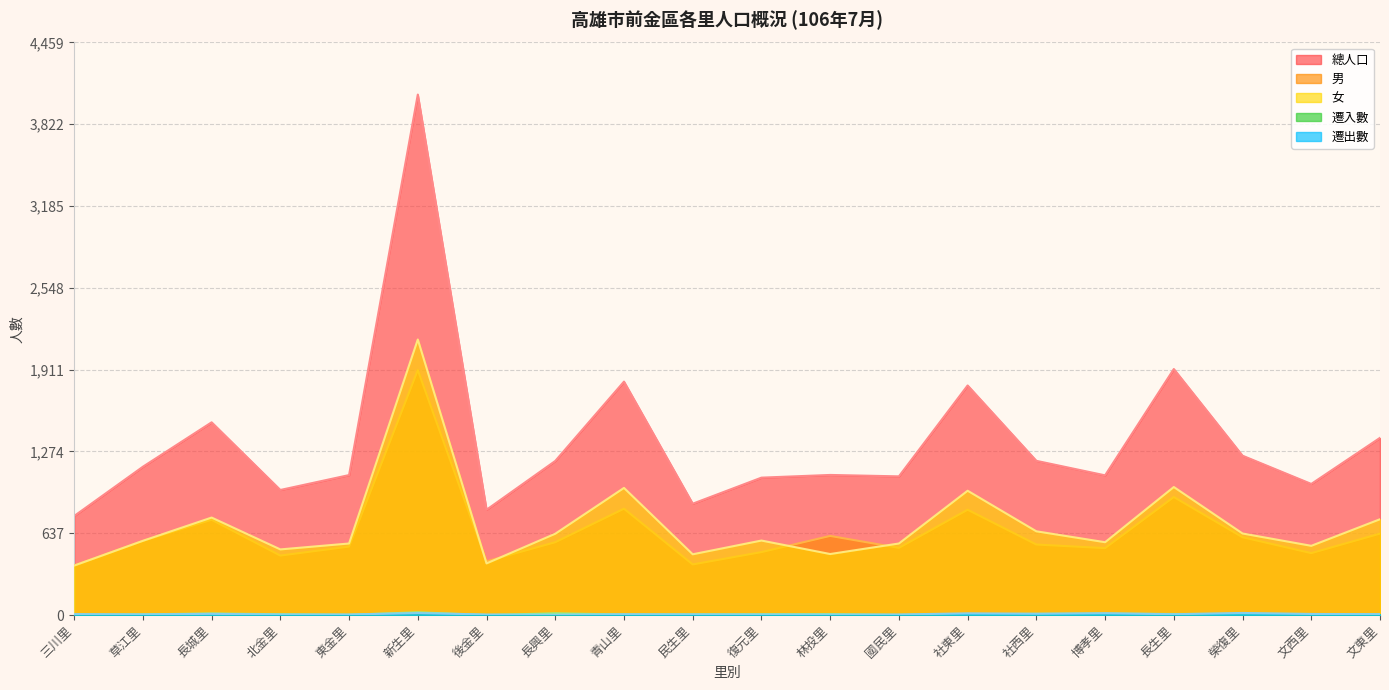

The value of 男 at 長城里 is 742. True or false?

True